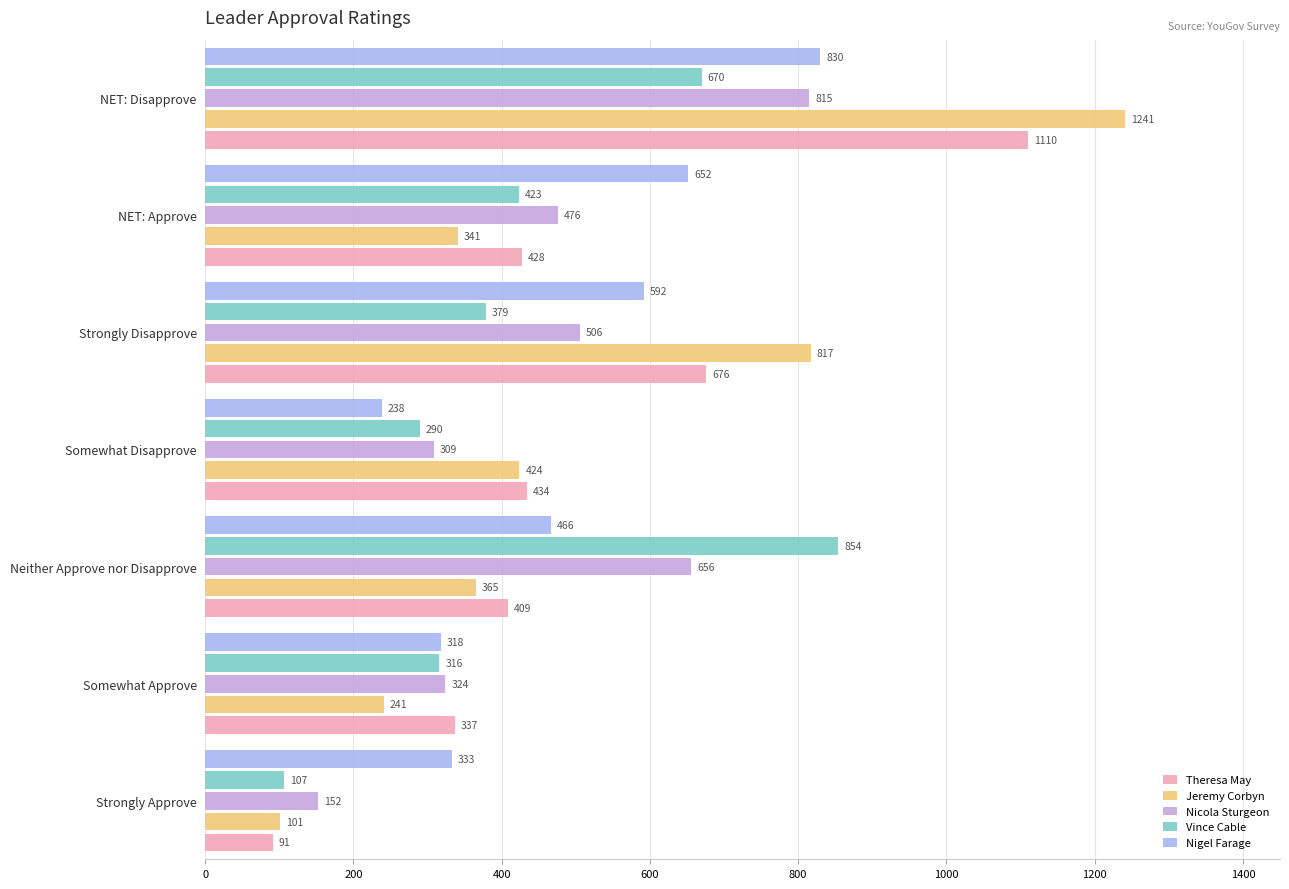

What is the spread (max minus min) of values at Somewhat Disapprove?

196